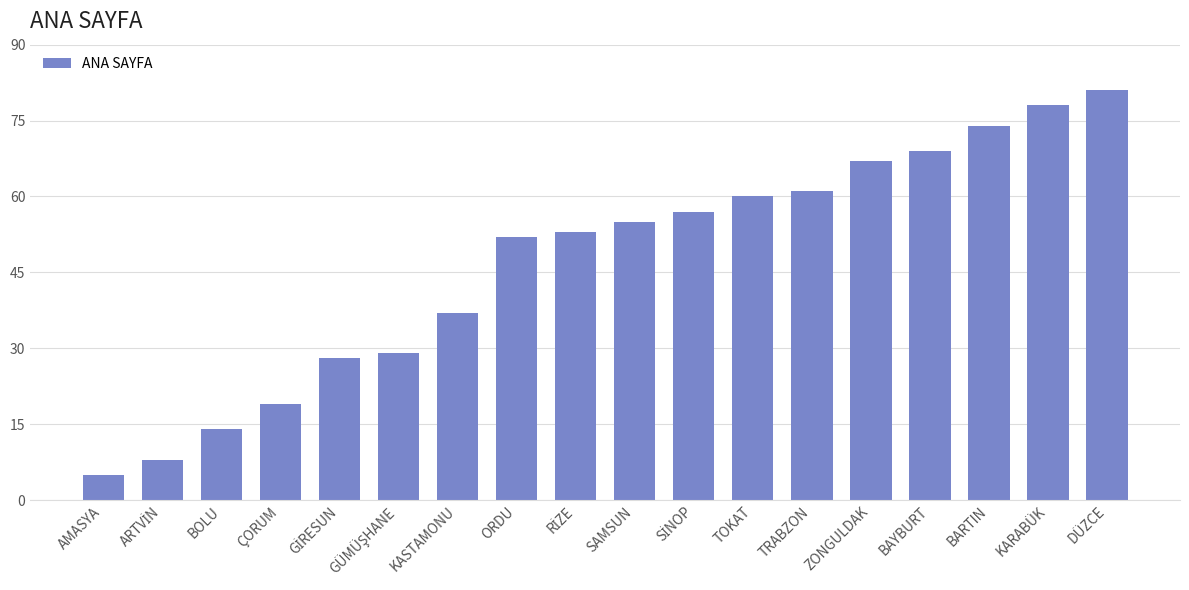

Is it true that the value at KASTAMONU is 62?

False